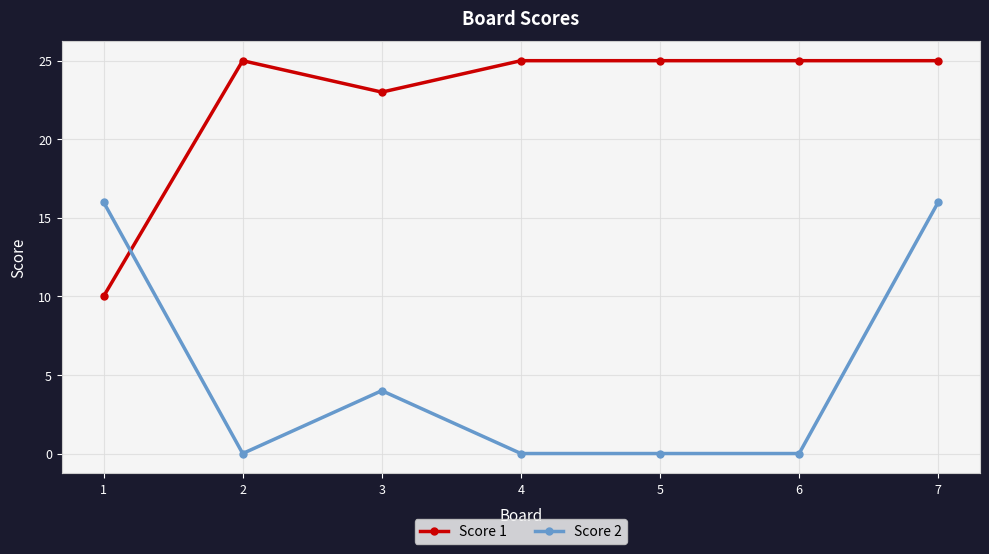

Rank the series by their average value, from lowest to highest.

Score 2, Score 1